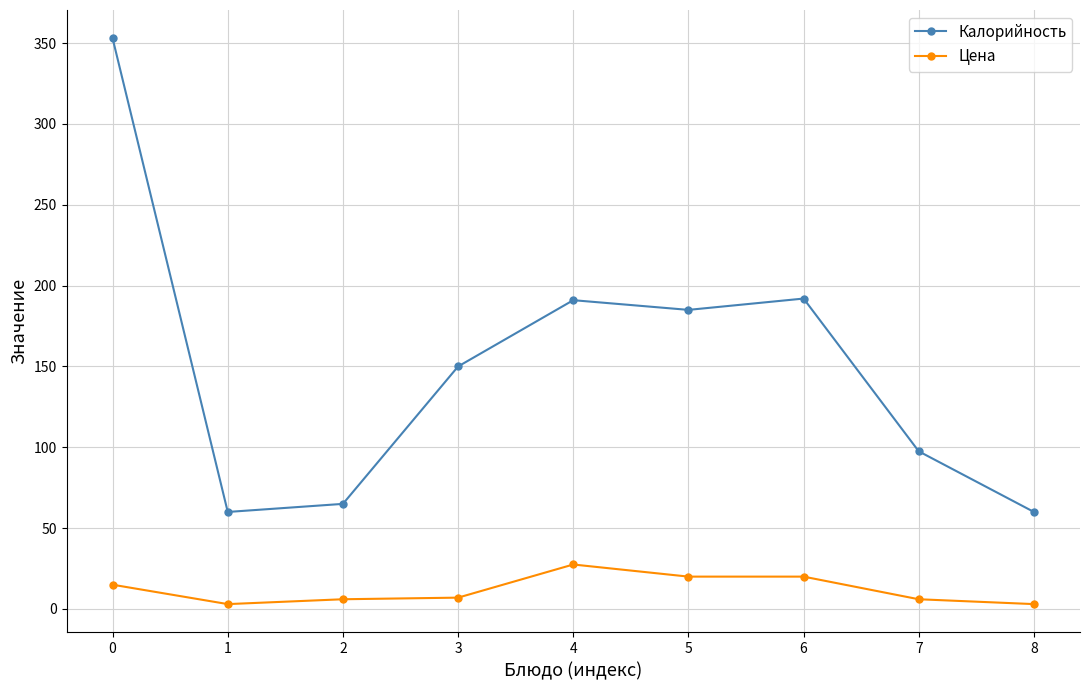

Which series has the largest total across all categories?

Калорийность